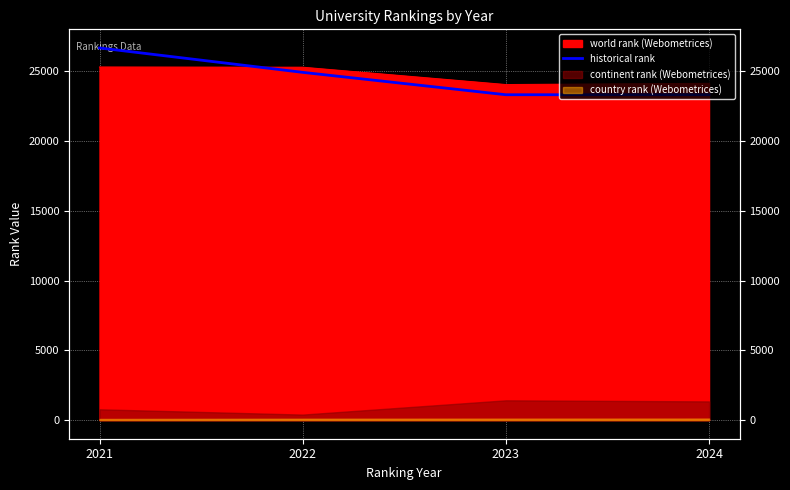

Where is the data nearest to the value 25000?

2022